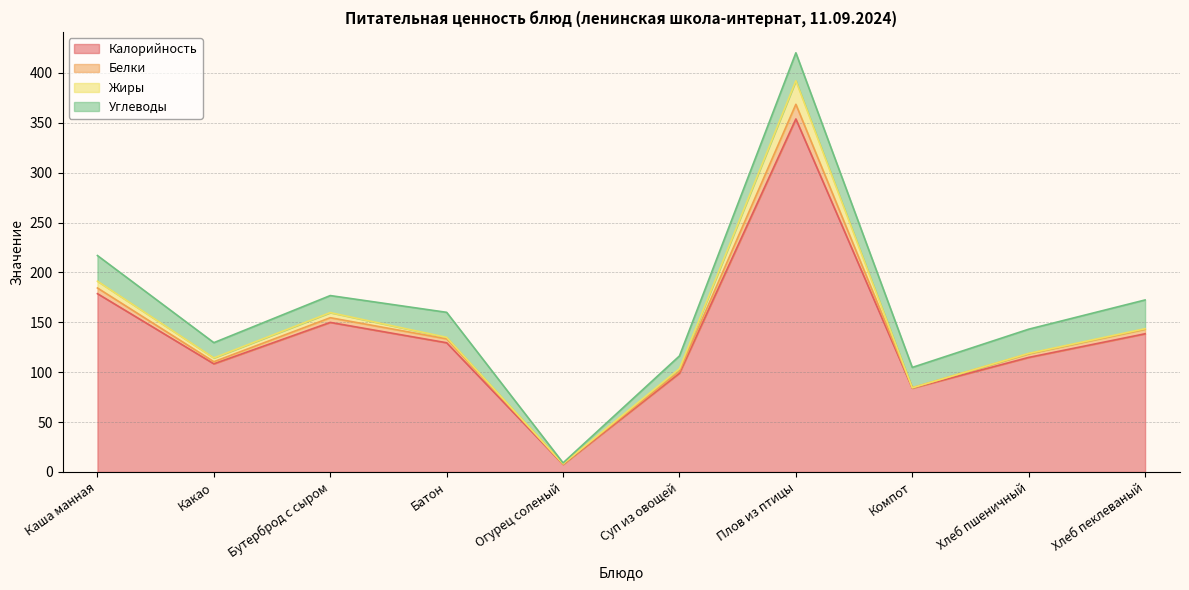

Count the number of categories in the chart.

10